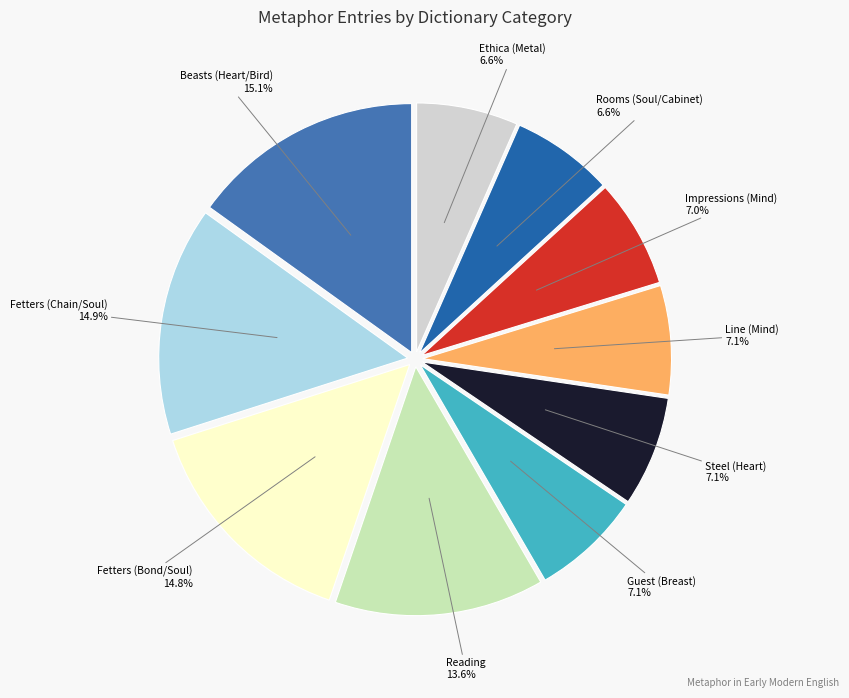

Count the number of slices in the pie.

10